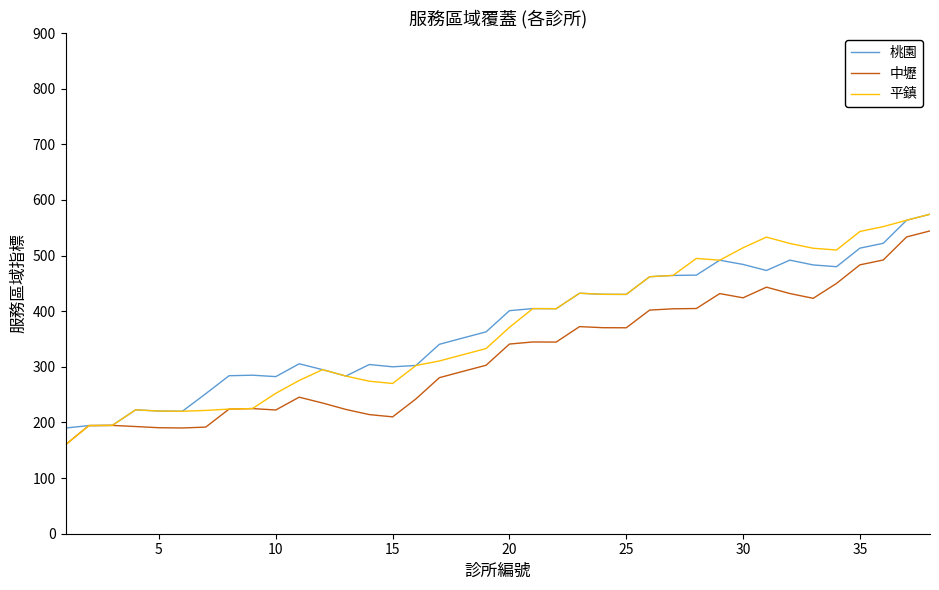

What is the maximum value shown in the chart?

574.3